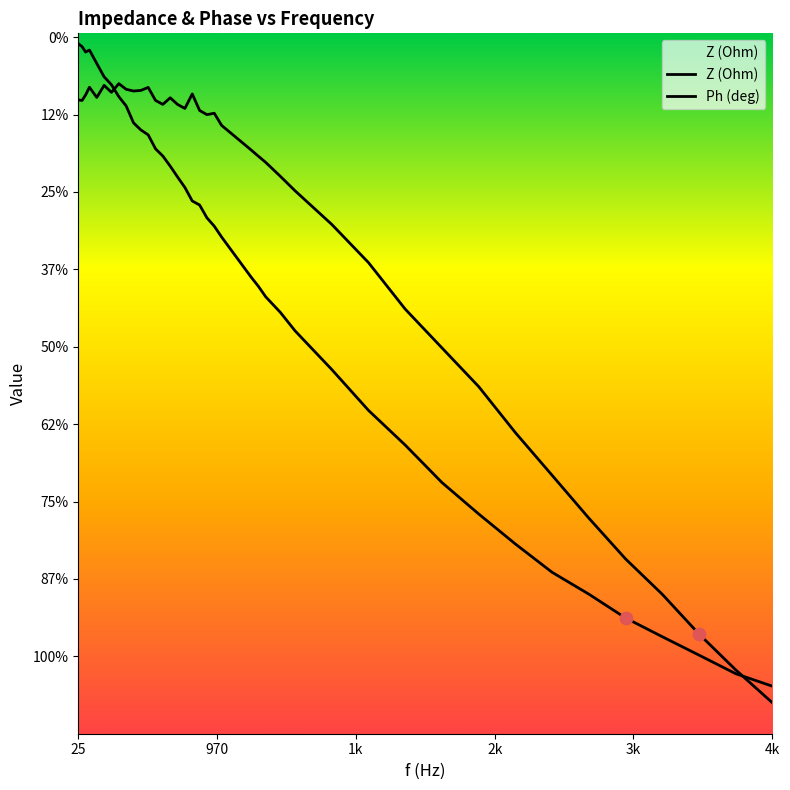

Which series contains the highest Y value?

Ph (deg)